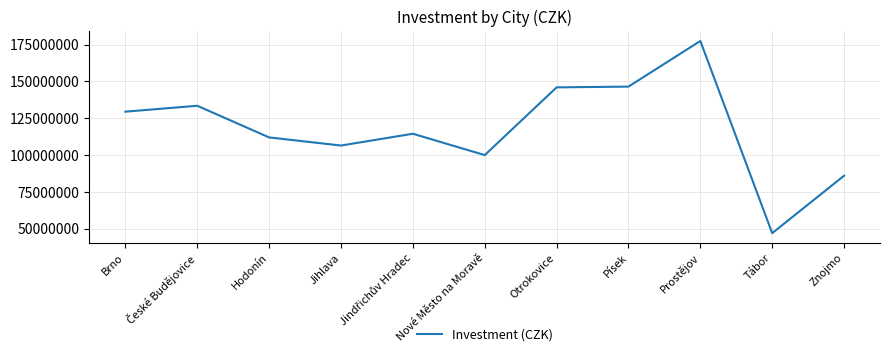

Which has a higher value, Tábor or Nové Město na Moravě?

Nové Město na Moravě